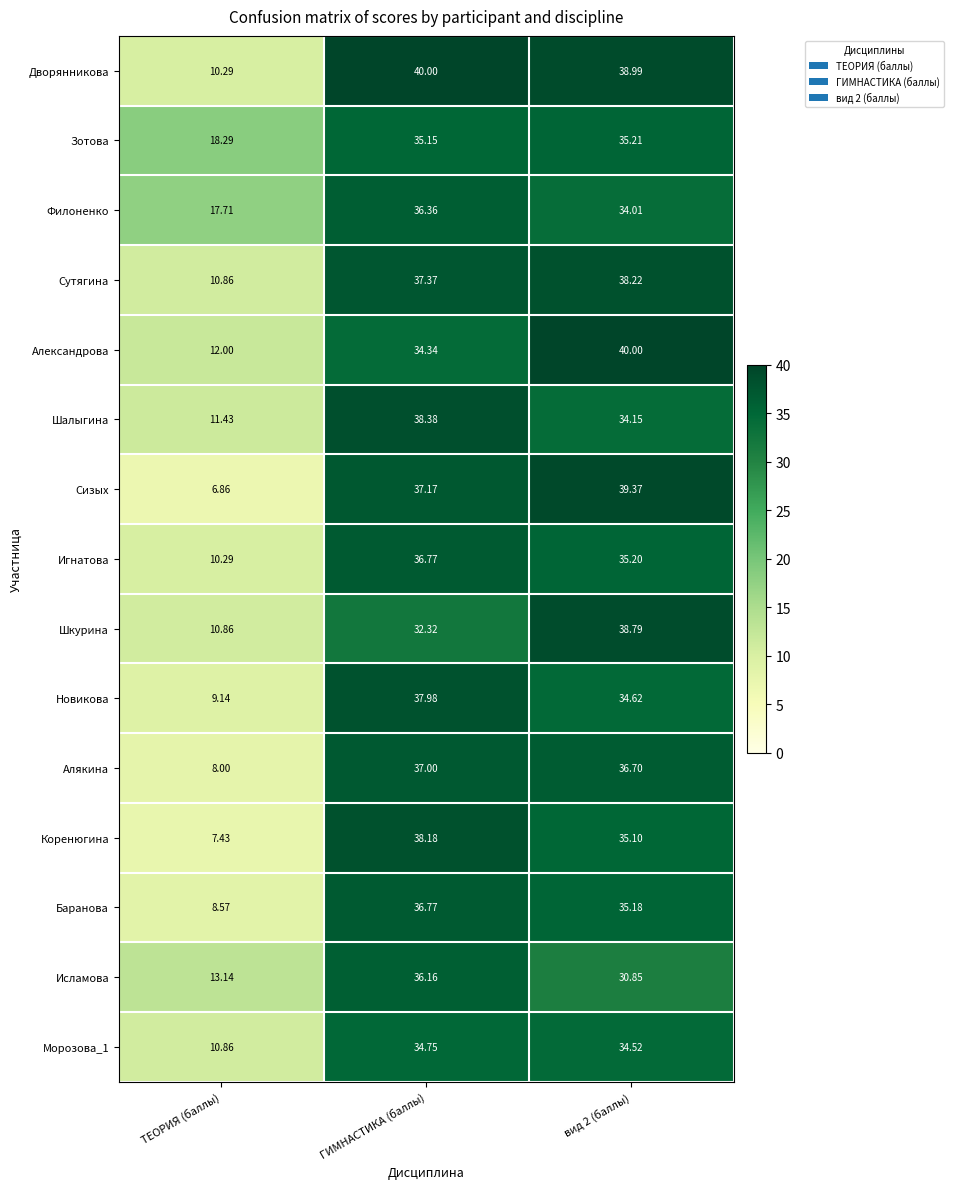

How many values in the Дворянникова series are below 38?

1